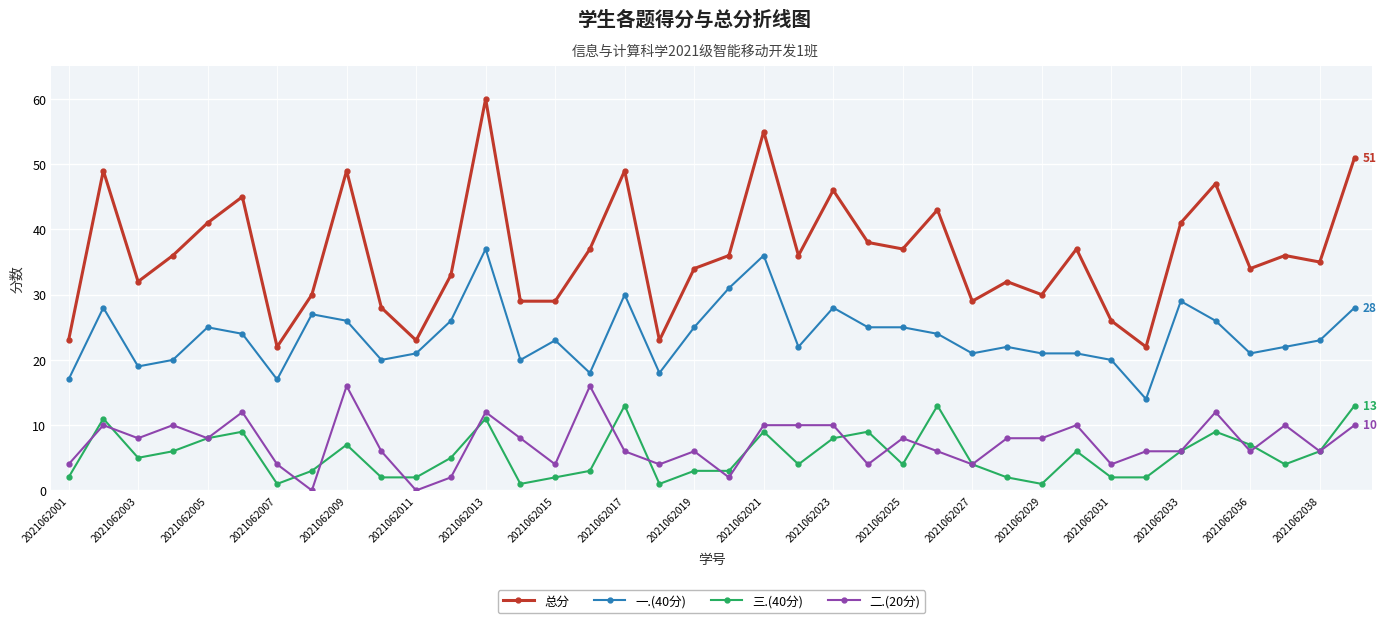

Does the chart have visible grid lines?

Yes